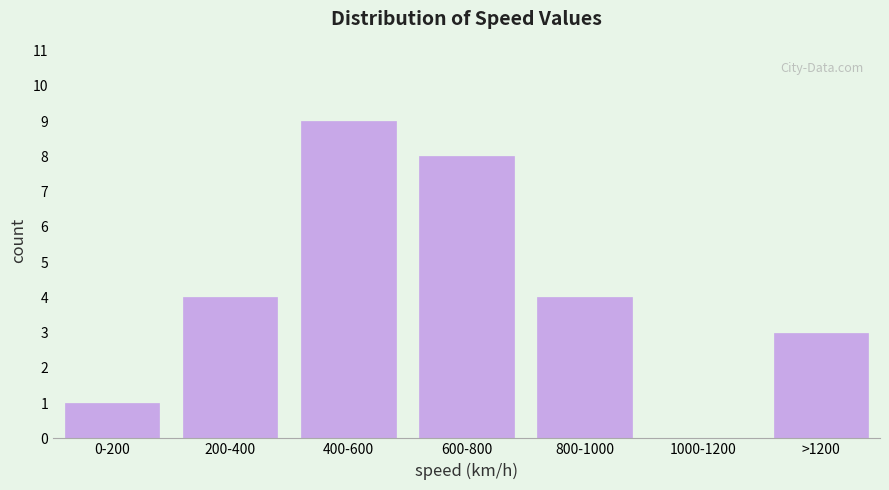

Reading right to left, extract all data points from this chart.

>1200=3	1000-1200=0	800-1000=4	600-800=8	400-600=9	200-400=4	0-200=1